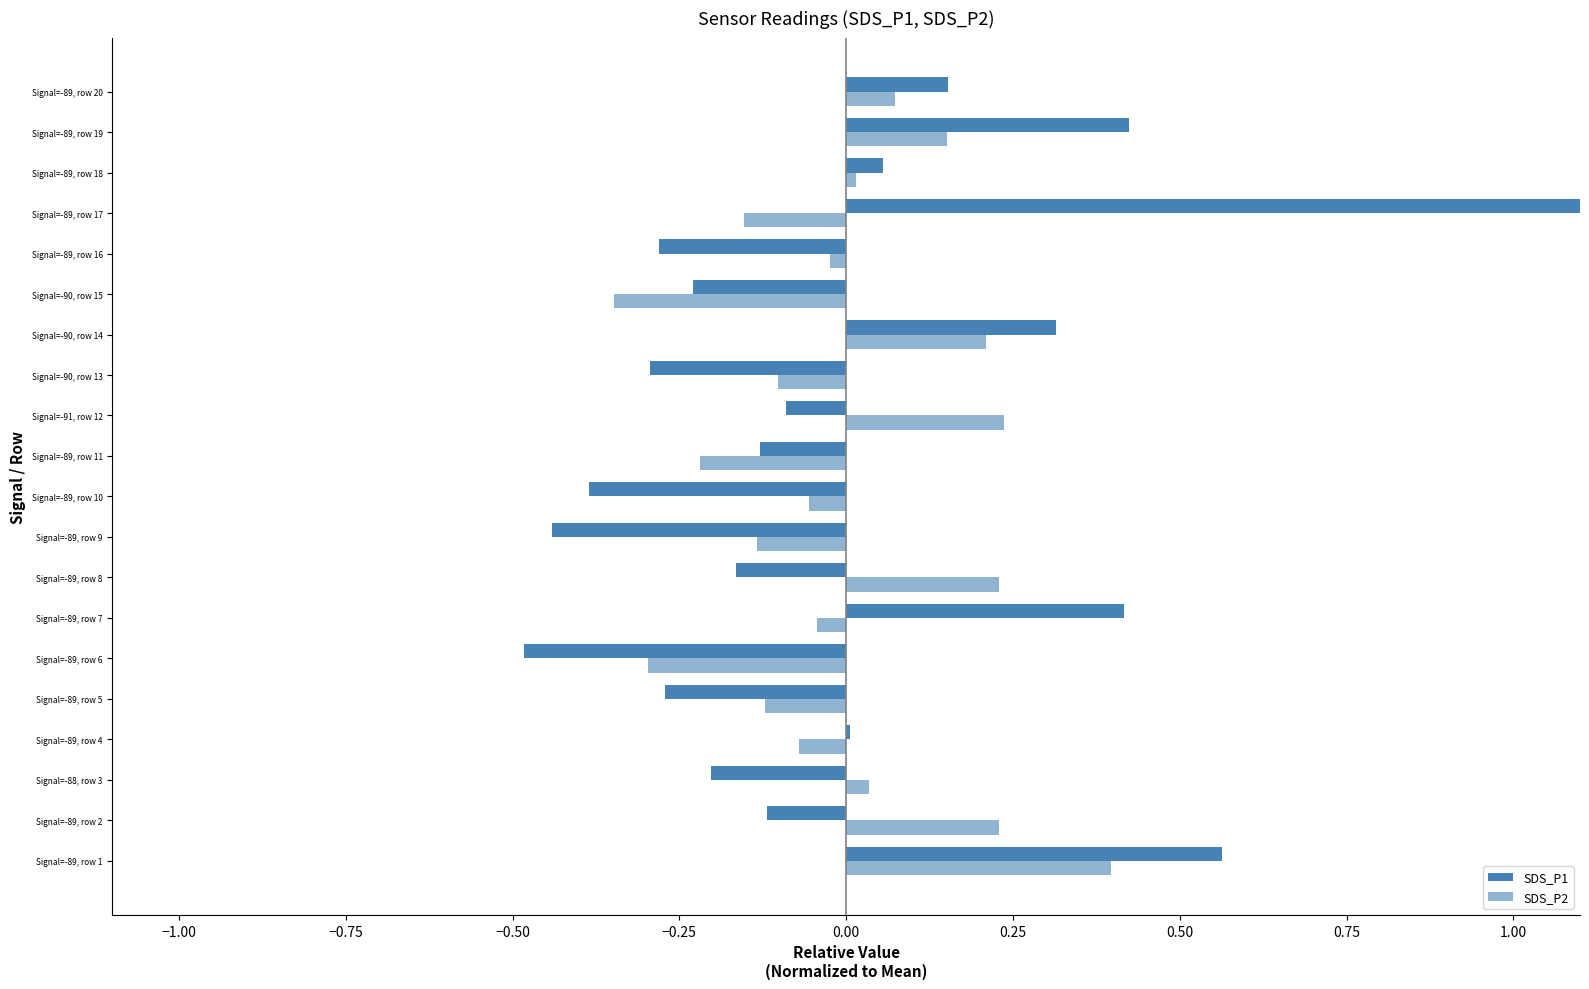

Reading left to right, transcribe all the data shown in this chart.

SDS_P1: 0.6	-0.1	-0.2	0.0	-0.3	-0.5	0.4	-0.2	-0.4	-0.4	-0.1	-0.1	-0.3	0.3	-0.2	-0.3	1.2	0.1	0.4	0.2
SDS_P2: 0.4	0.2	0.0	-0.1	-0.1	-0.3	-0.0	0.2	-0.1	-0.1	-0.2	0.2	-0.1	0.2	-0.3	-0.0	-0.2	0.0	0.2	0.1